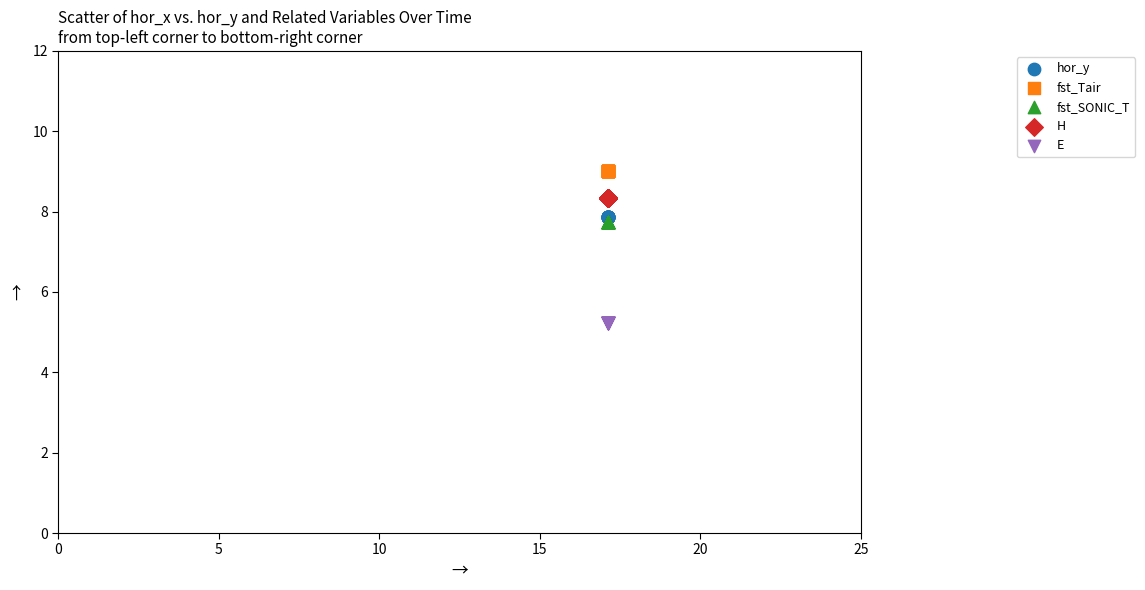

Which series contains the highest Y value?

fst_Tair